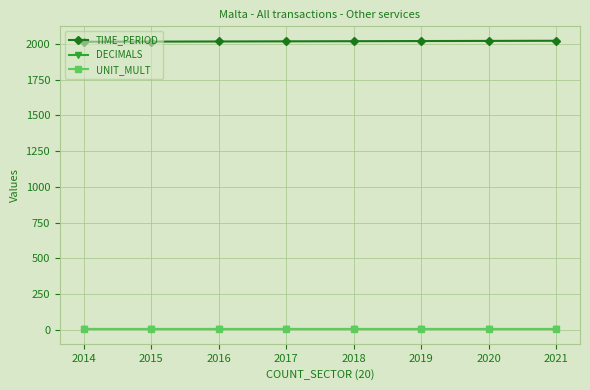

Which series has the largest total across all categories?

TIME_PERIOD